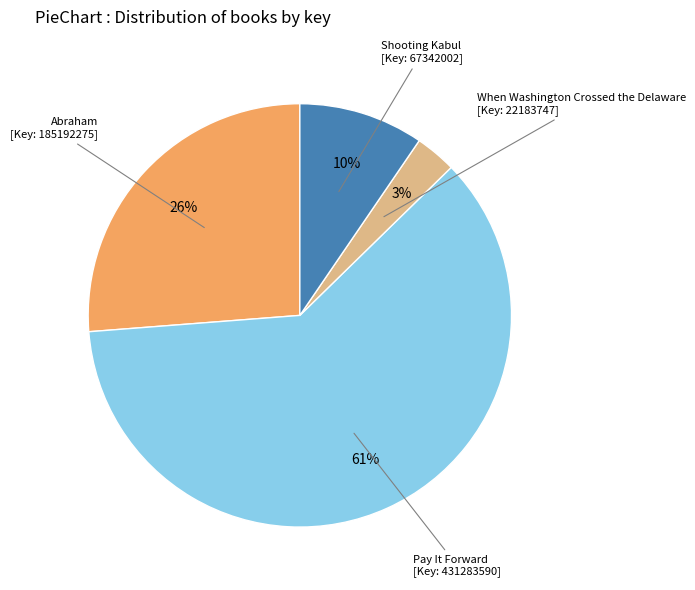

To the nearest percent, what is the difference between the largest and smallest slice percentages?

58%